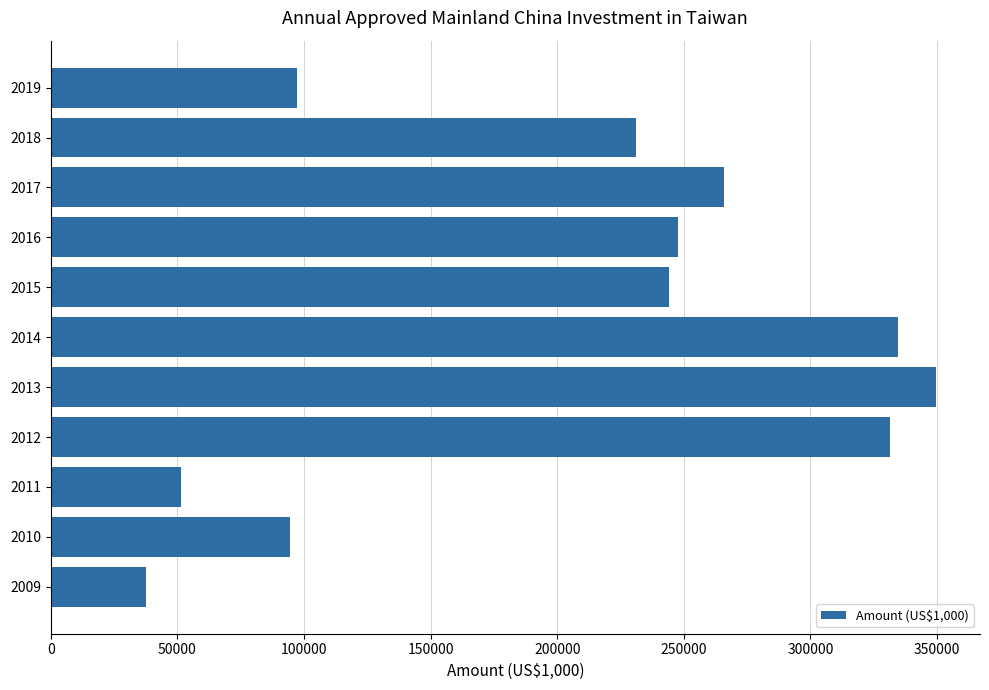

Is it true that the value at 2018 is 341245?

False